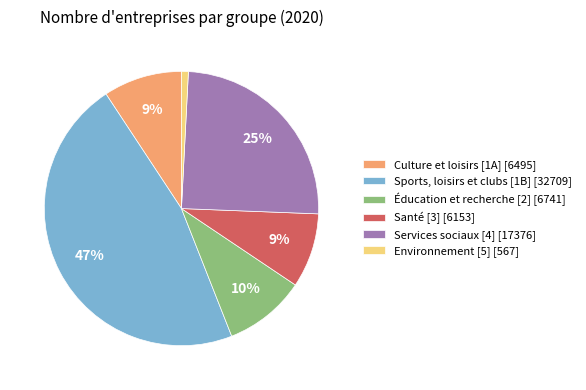

Which slice is the largest?

Sports, loisirs et clubs [1B]